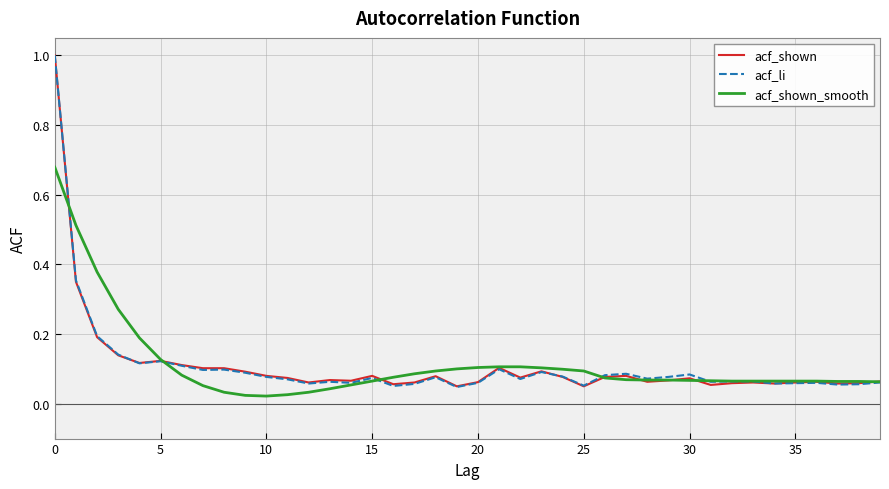

What is the maximum value shown in the chart?

1.0